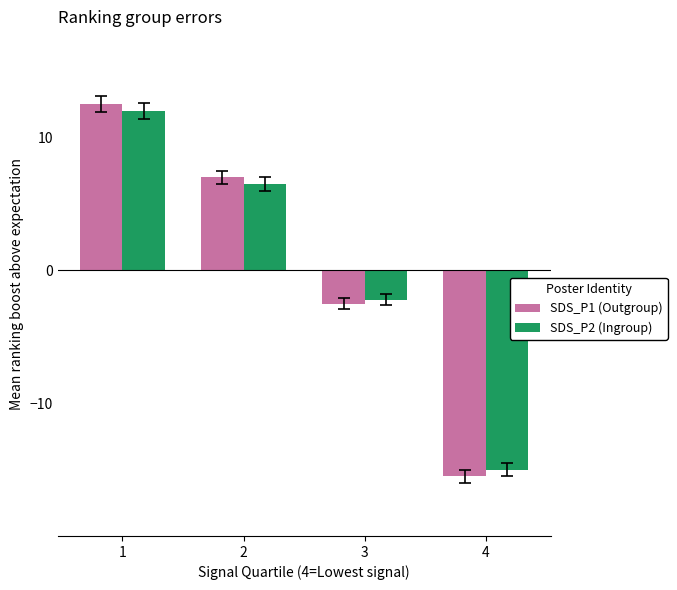

True or false: SDS_P1 (Outgroup) has a value of -2.5 at 3.

True